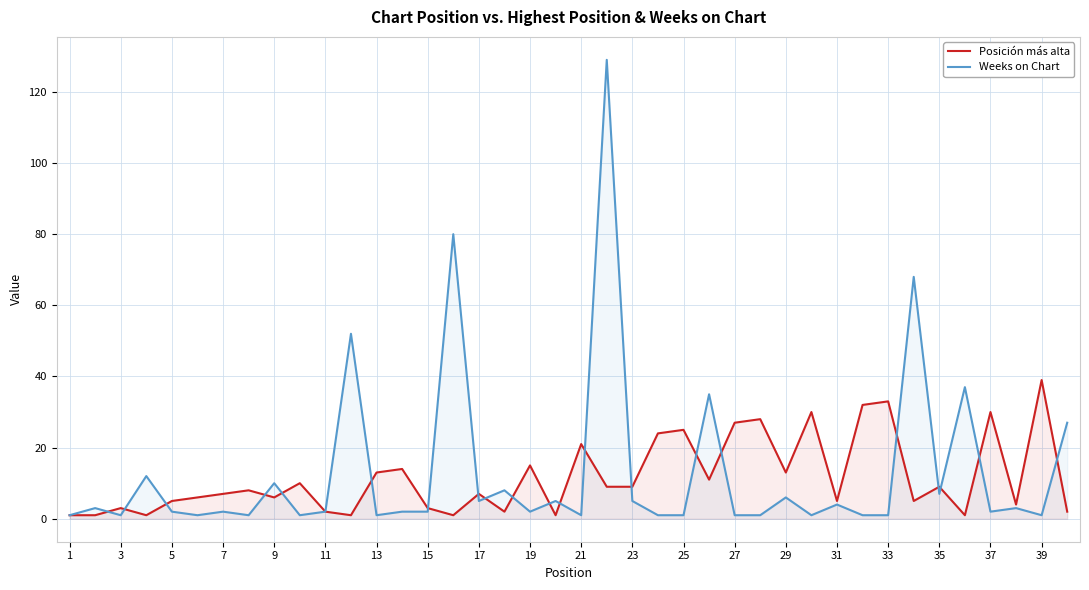

The Posición más alta series shows 0 at 7. True or false?

False